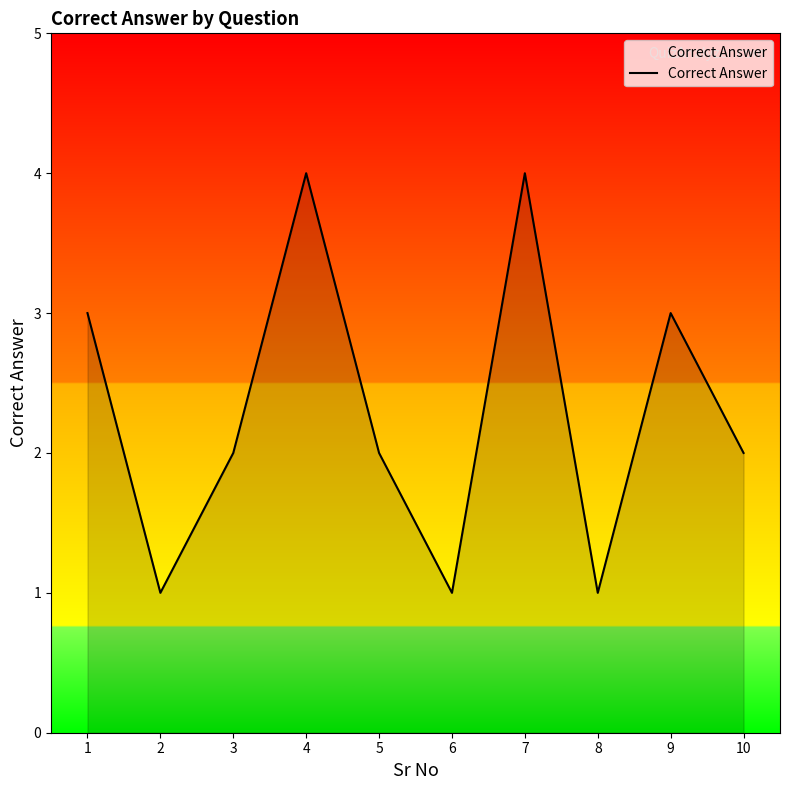

Reading left to right, extract all data points from this chart.

3	1	2	4	2	1	4	1	3	2